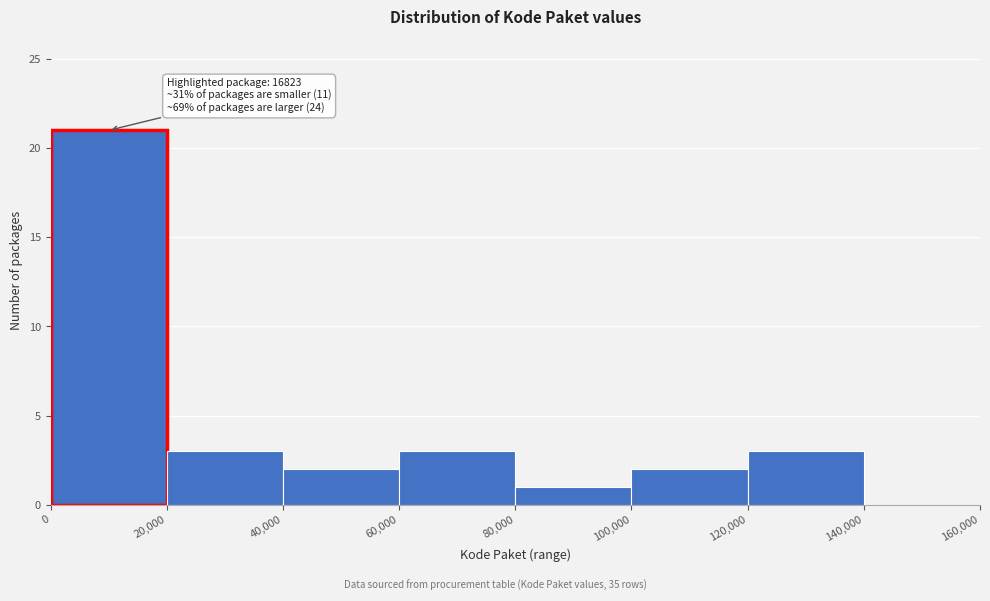

Which range on the x-axis has the tallest bar?

0 to 20,000